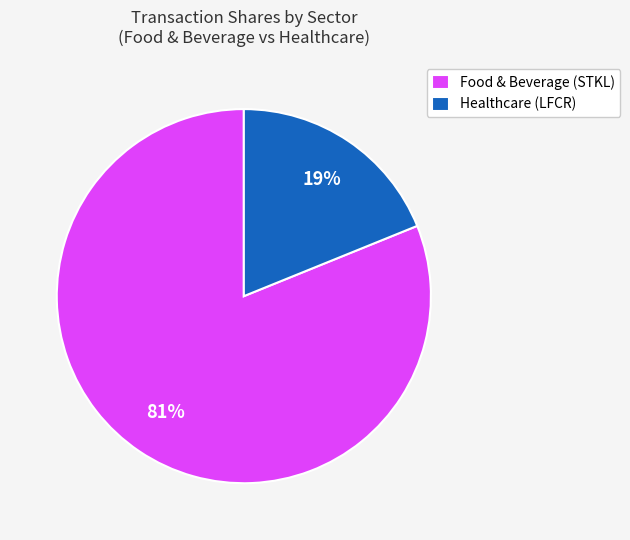

What is the largest slice in the pie chart?

Food & Beverage (STKL)